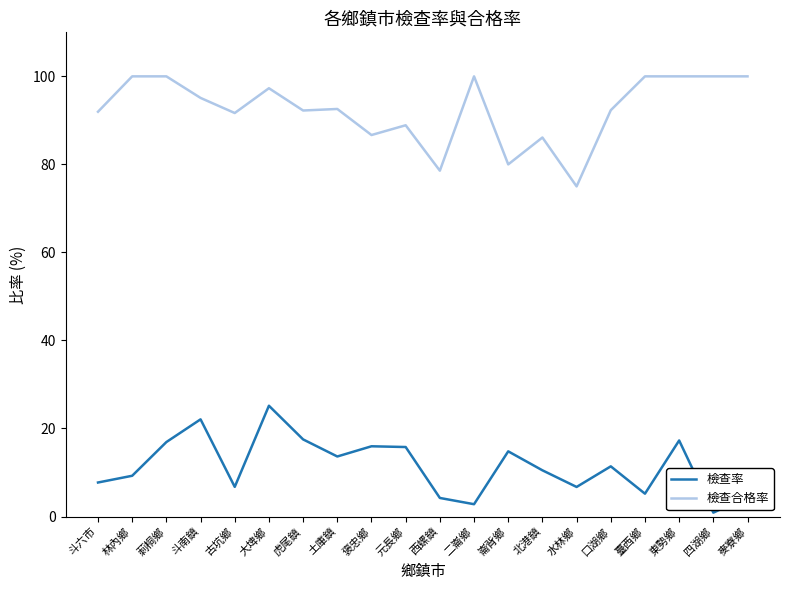

True or false: 檢查合格率 and 檢查率 intersect in this chart.

False